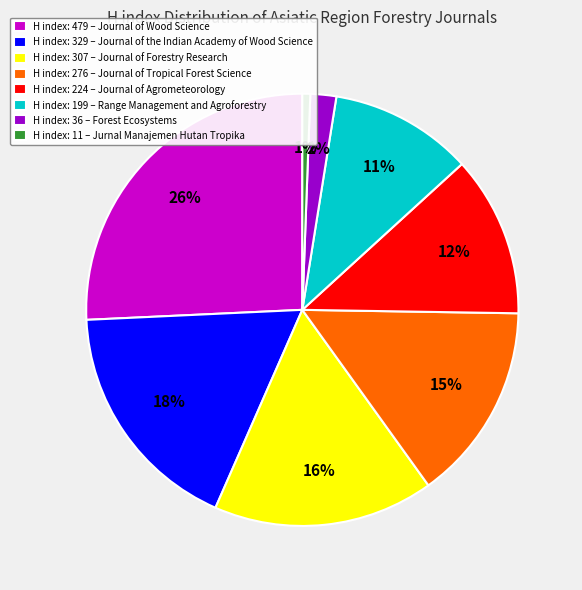

Which has a higher value, H index: 11 – Jurnal Manajemen Hutan Tropika or H index: 307 – Journal of Forestry Research?

H index: 307 – Journal of Forestry Research